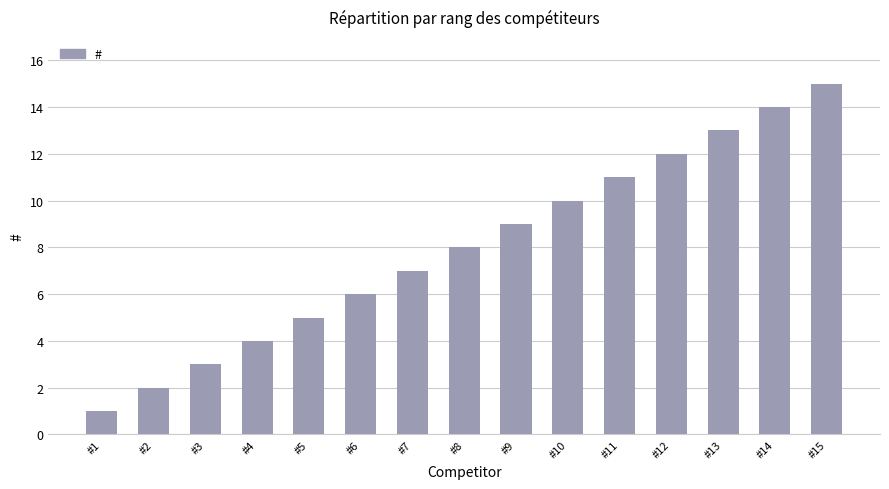

True or false: the data shows 15 at #11.

False